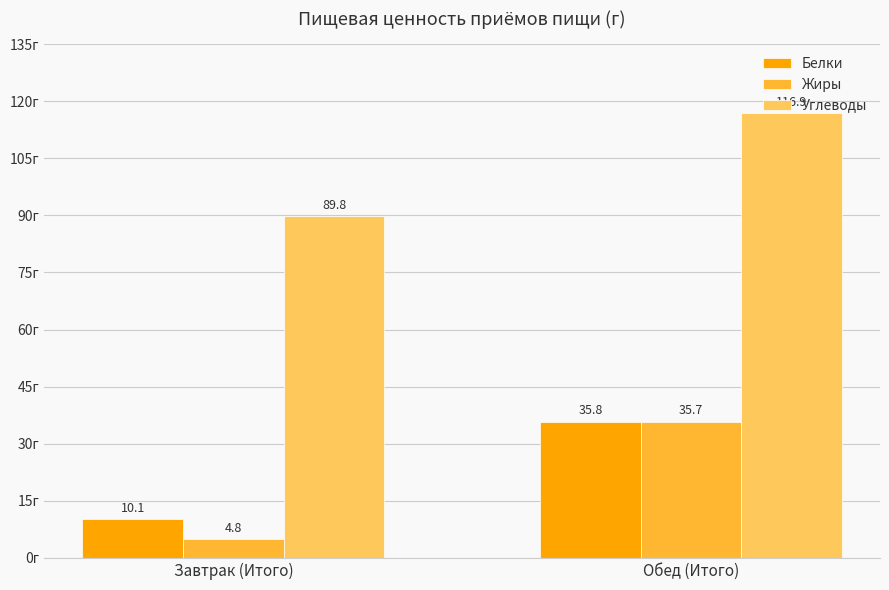

What is the average value of the Белки series?

23.0